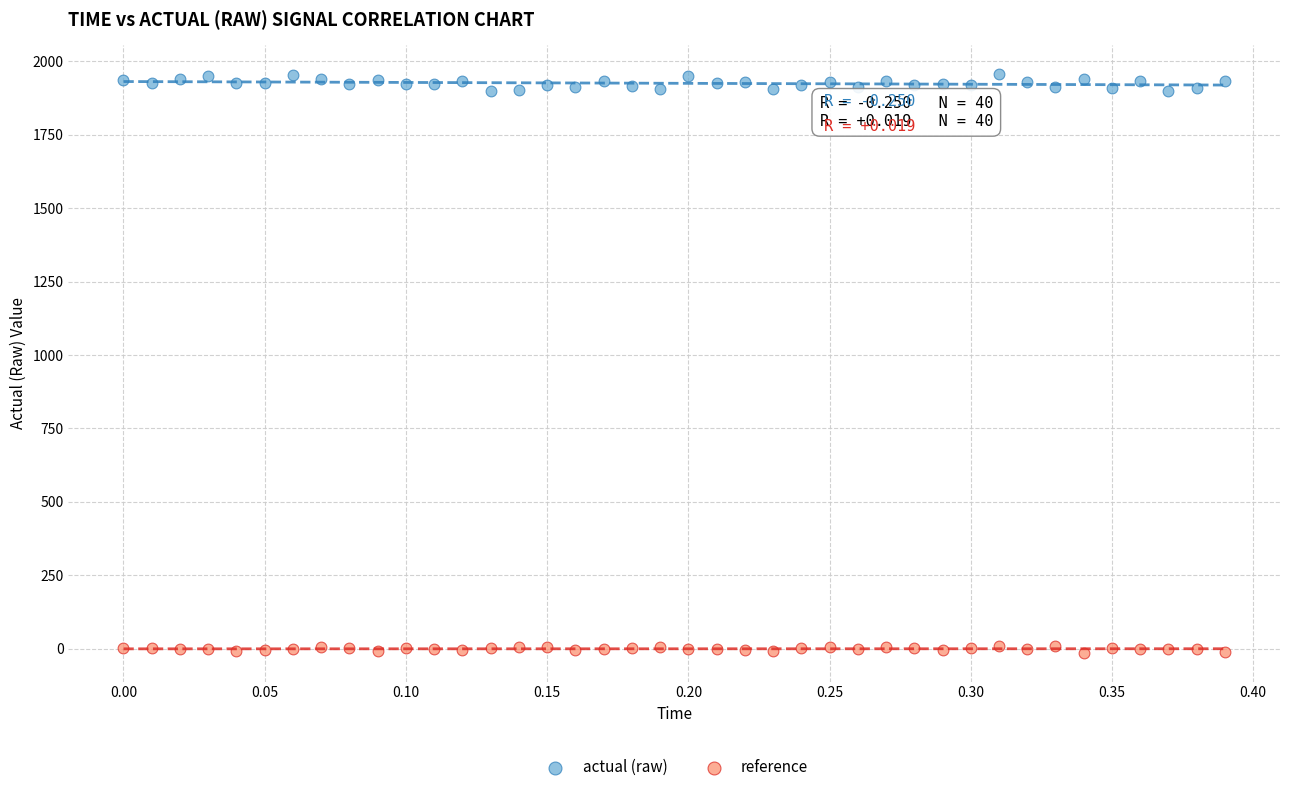

Which series reaches the maximum Y coordinate?

actual (raw)